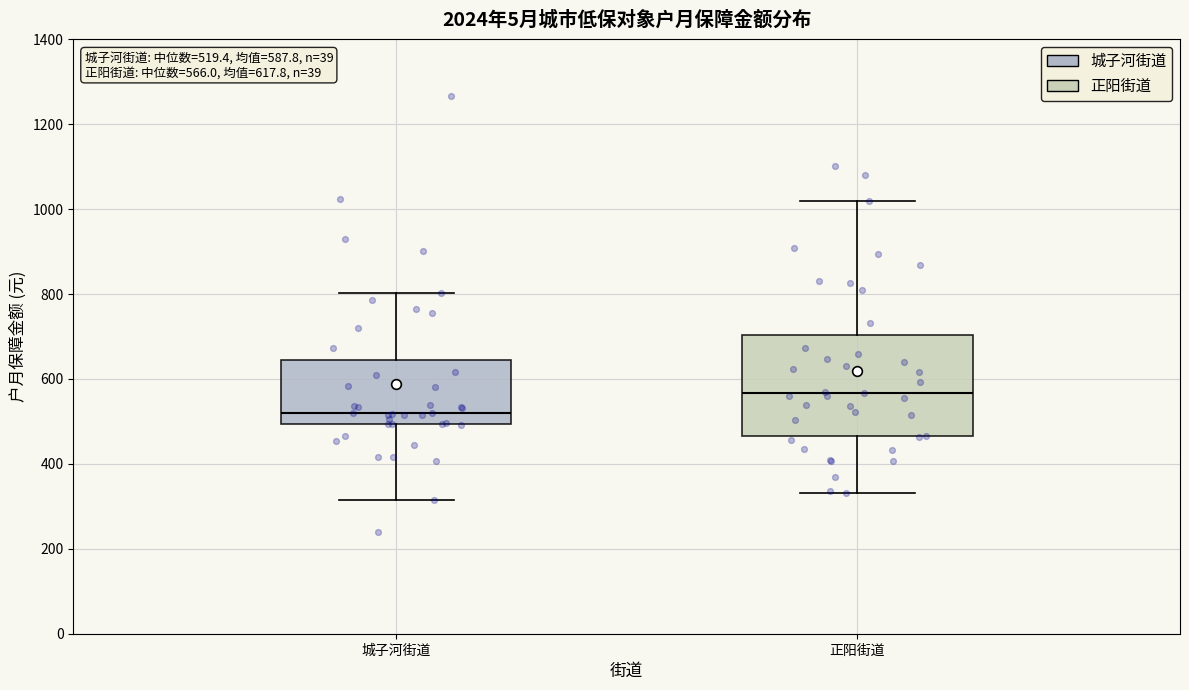

Which box's median line is the highest?

正阳街道